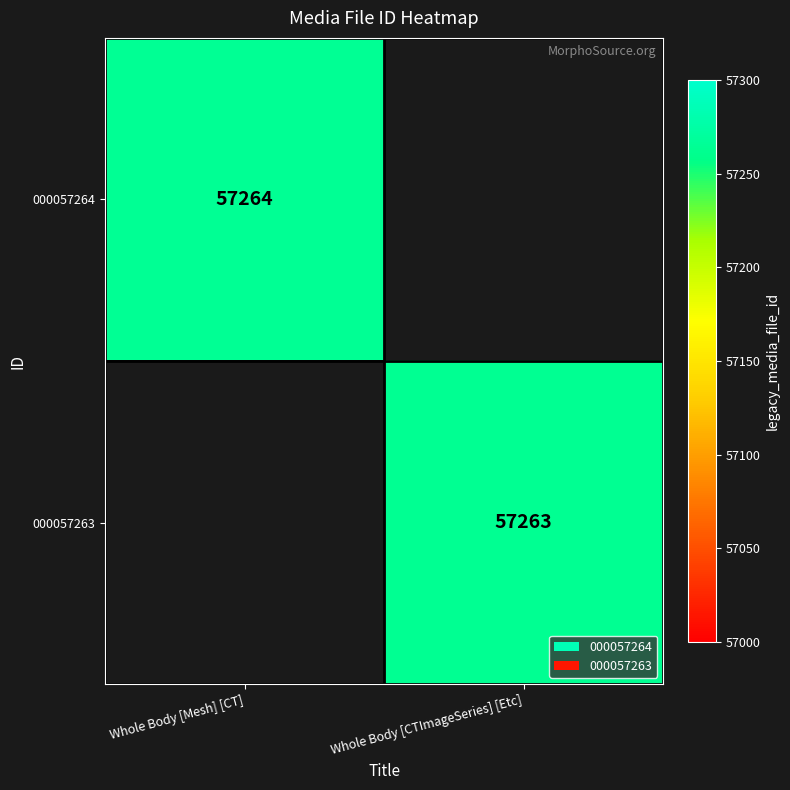

Is it true that 000057264 equals 57264 at Whole Body [Mesh] [CT]?

True